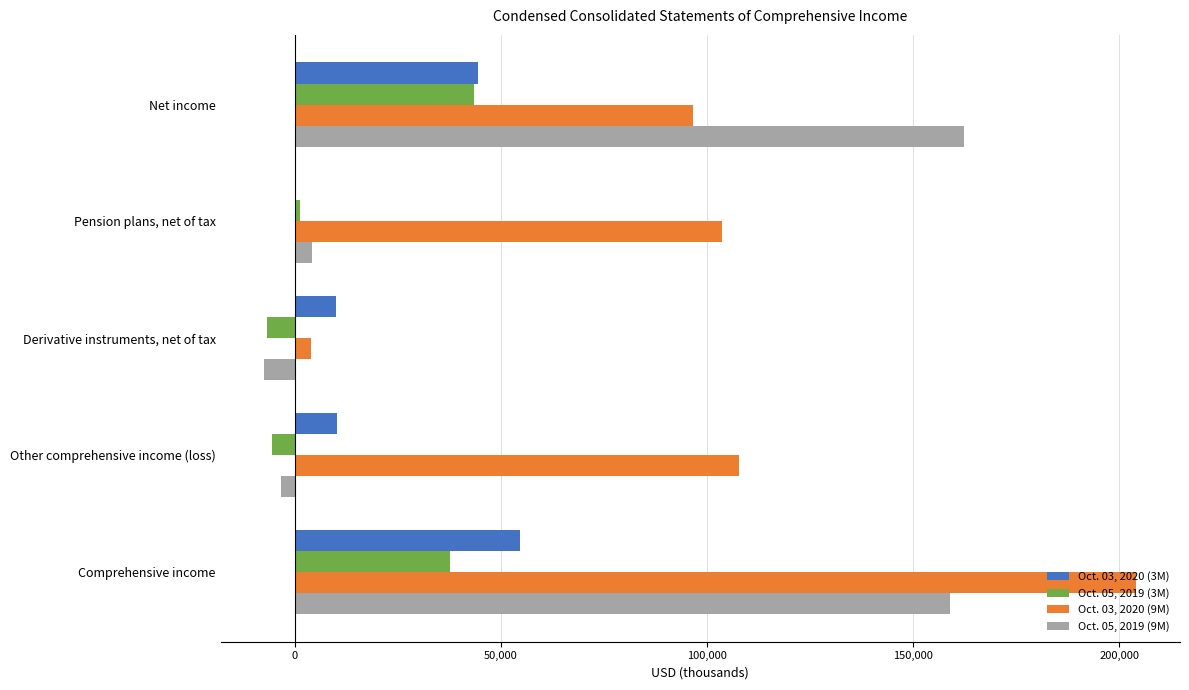

The value of Oct. 05, 2019 (3M) at Other comprehensive income (loss) is -5629. True or false?

True